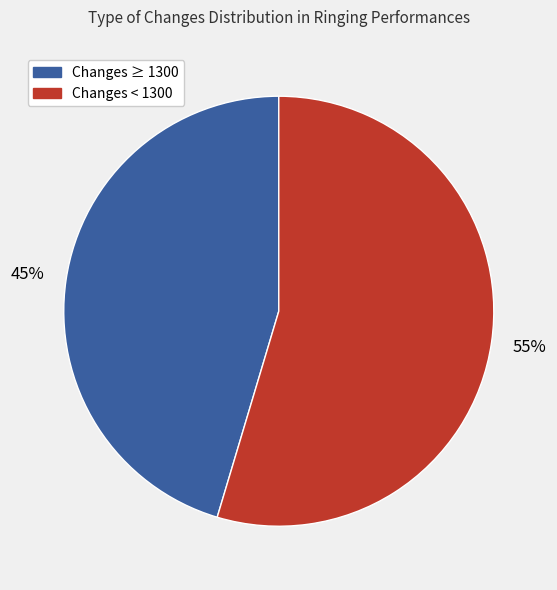

Is there a majority slice in this chart?

Yes